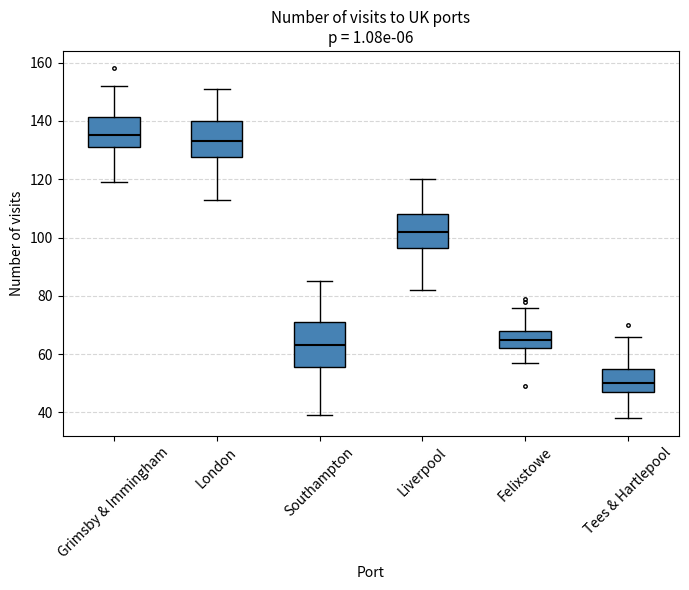

Where is the lower edge of the box for Tees & Hartlepool on the y-axis? The values are not printed on the chart, so give them approximately, as read against the axis.

48